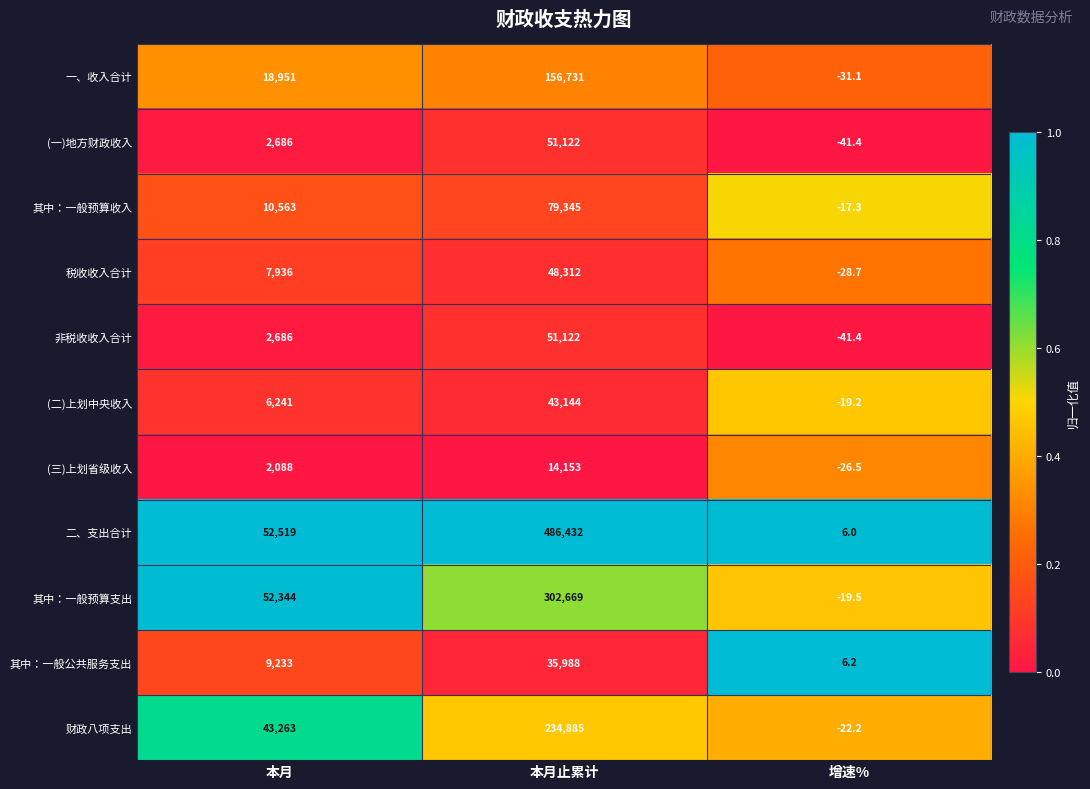

What is the difference between the maximum and minimum values in the 税收收入合计 series?

48340.7